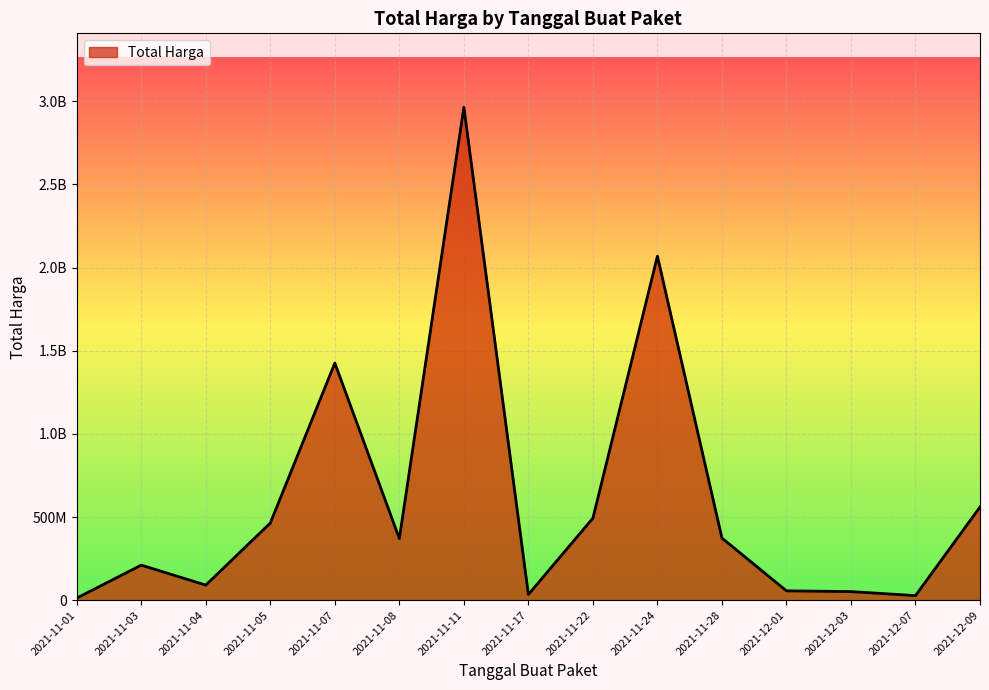

What position from the right is 2021-12-07?

2